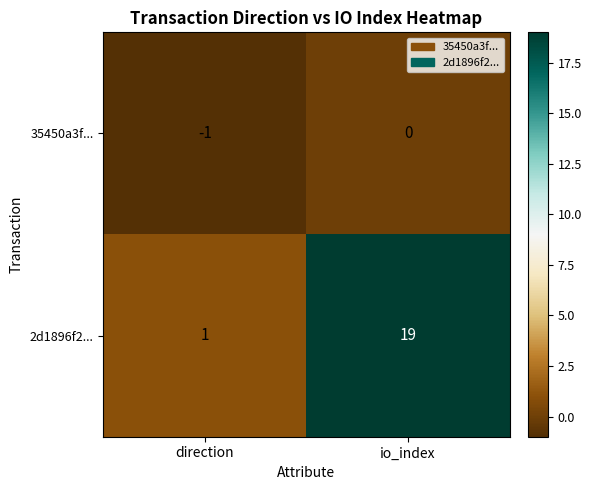

Rank the series by their average value, from lowest to highest.

35450a3f..., 2d1896f2...